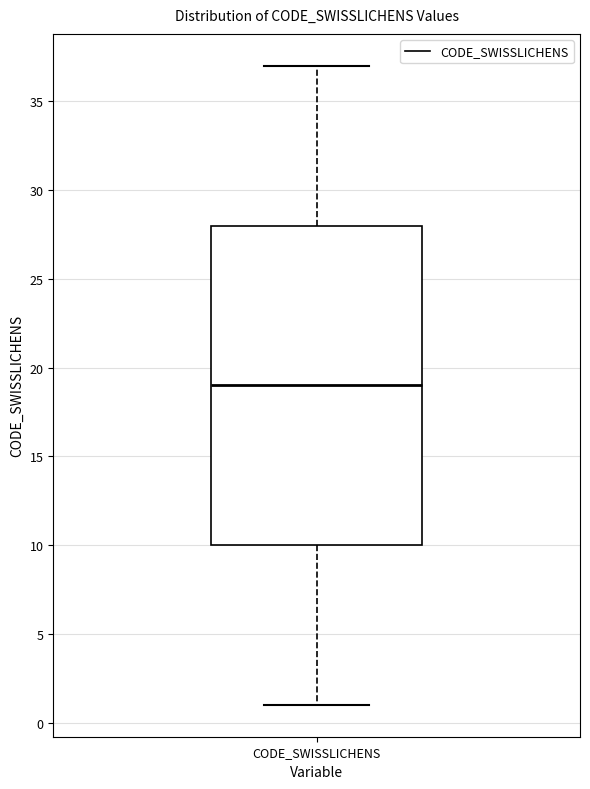

Read this box plot against the y-axis: the position of the median line, the range covered by the box, and the ends of both whiskers. The values are not printed on the chart, so give them approximately, as read against the axis.

median 19, box 10 to 28, whiskers 1 to 37